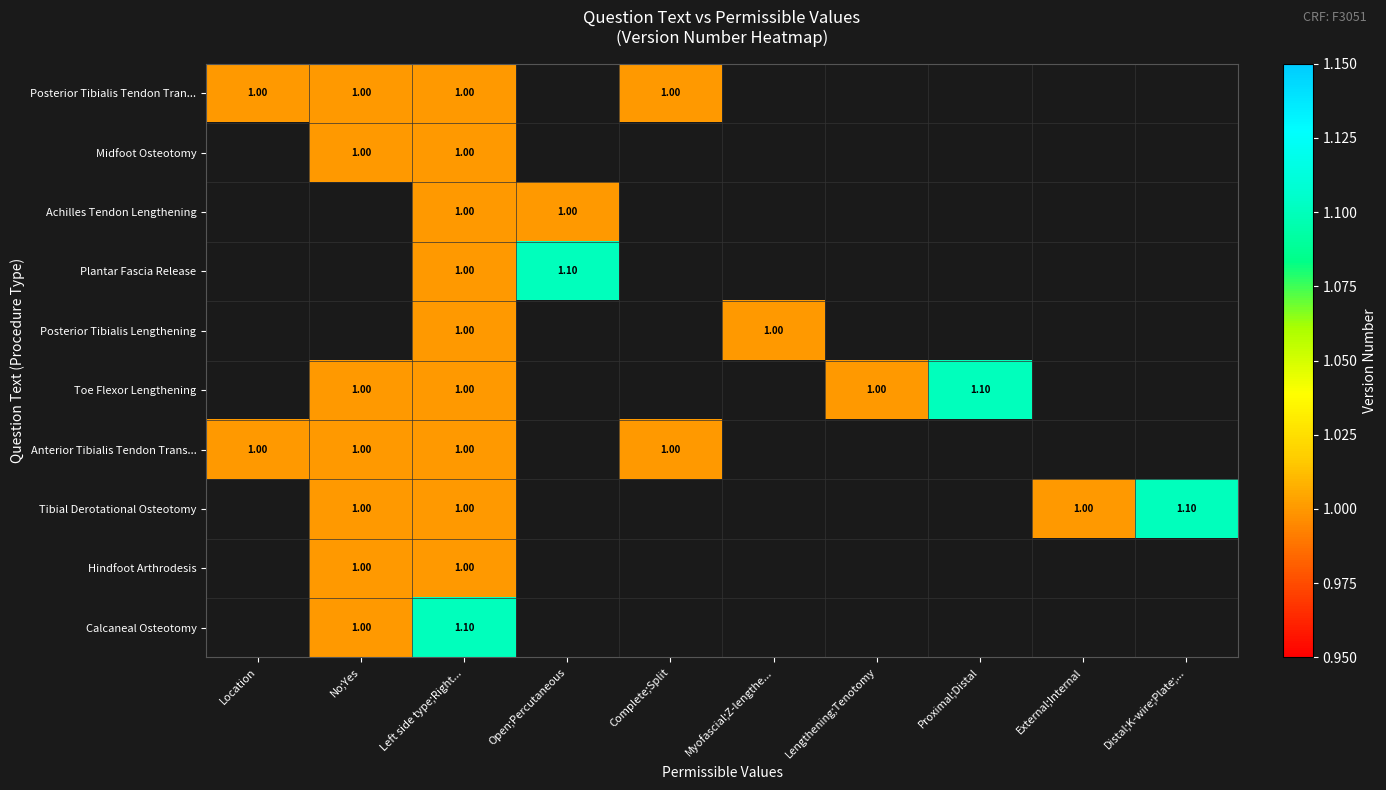

Which label corresponds to the largest value in the chart?

Open;Percutaneous